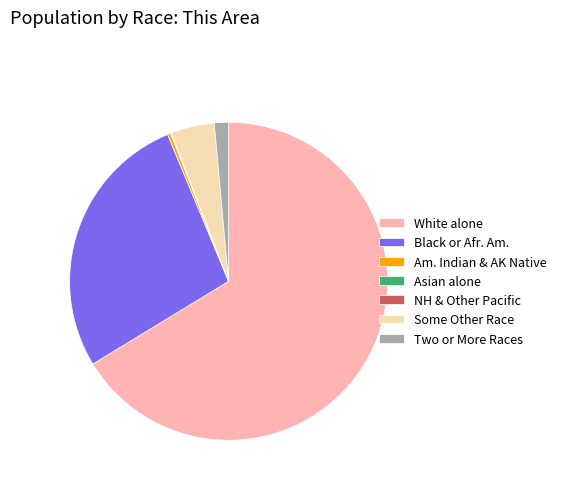

Does Am. Indian & AK Native represent more than half of the total?

No